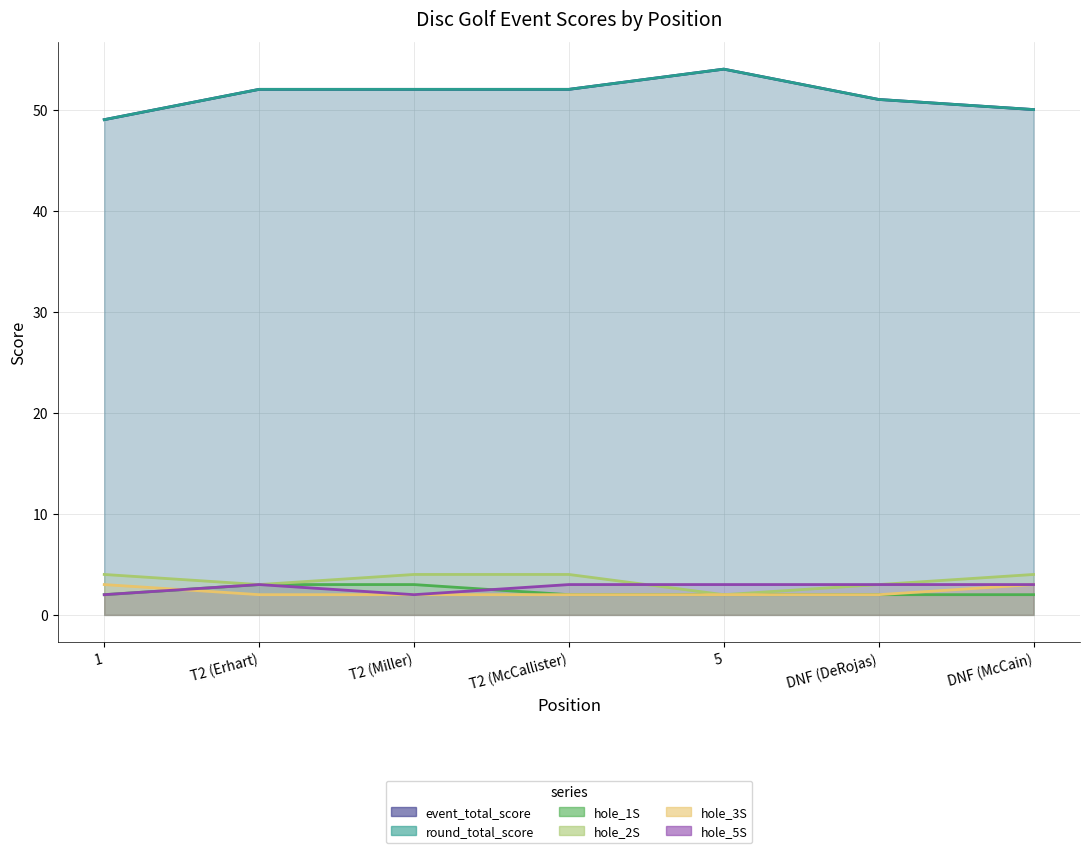

Rank the series at T2 (Miller) from lowest to highest value.

hole_3S, hole_5S, hole_1S, hole_2S, event_total_score, round_total_score